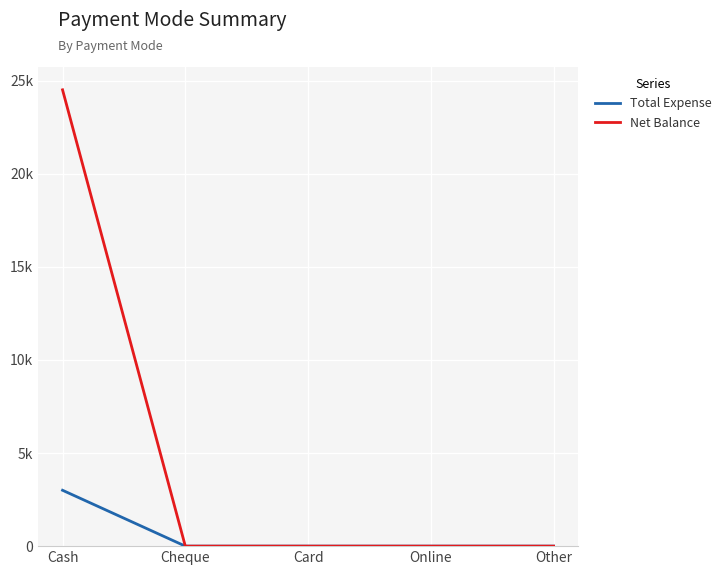

What is the greatest value displayed?

24500